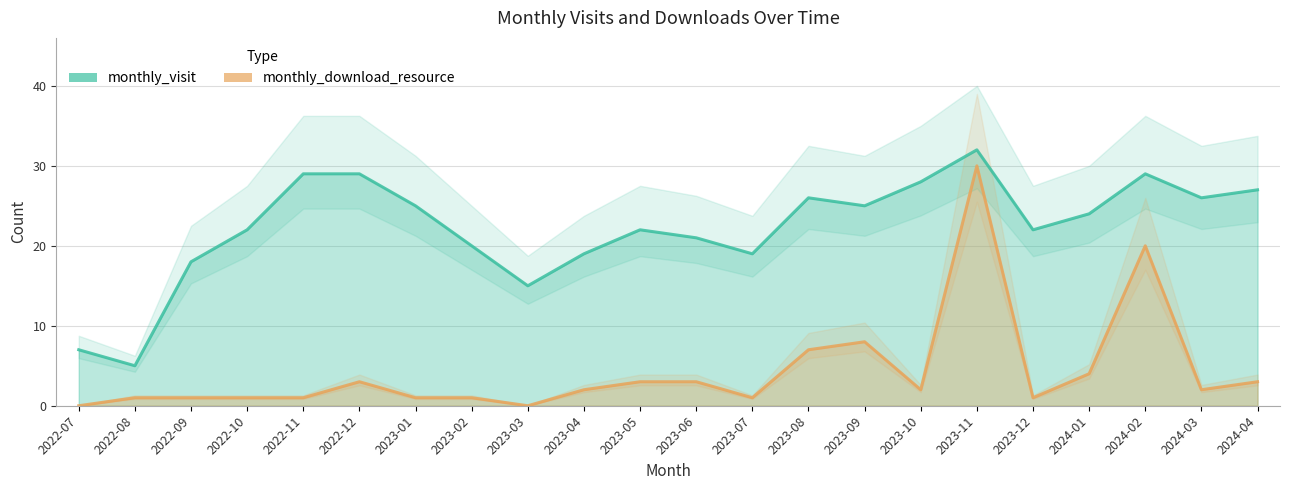

Which category has the lowest value in the monthly_visit series?

2022-08